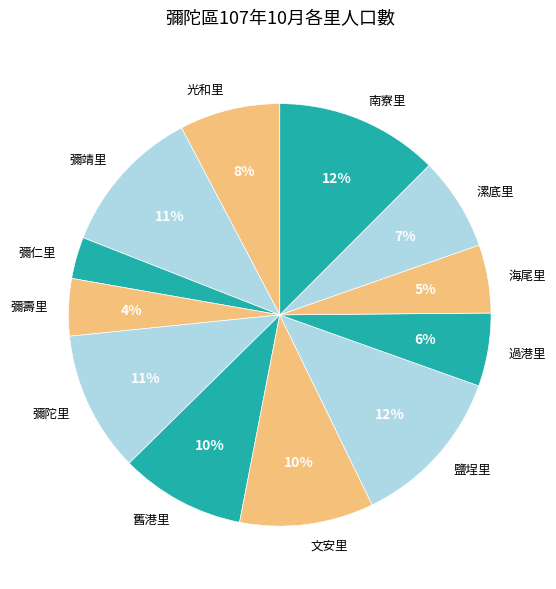

What is the ratio of the value at 彌陀里 to the value at 鹽埕里?

0.9